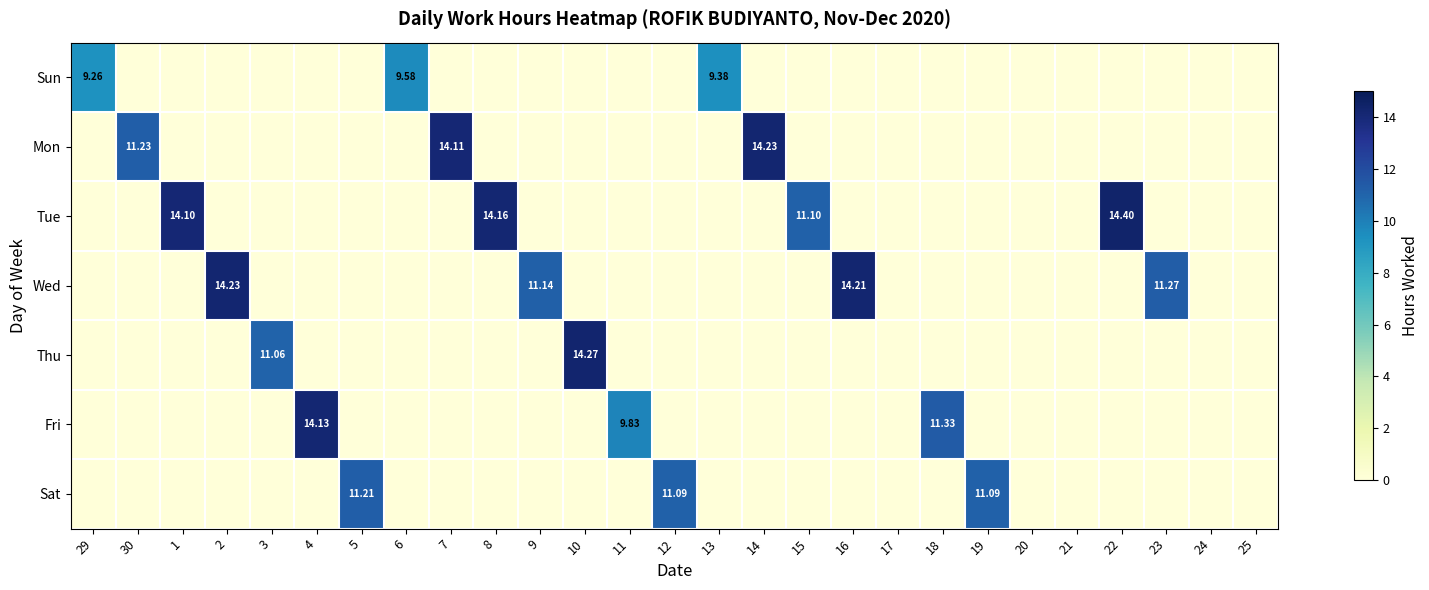

At which category is the sum across all series the highest?

22